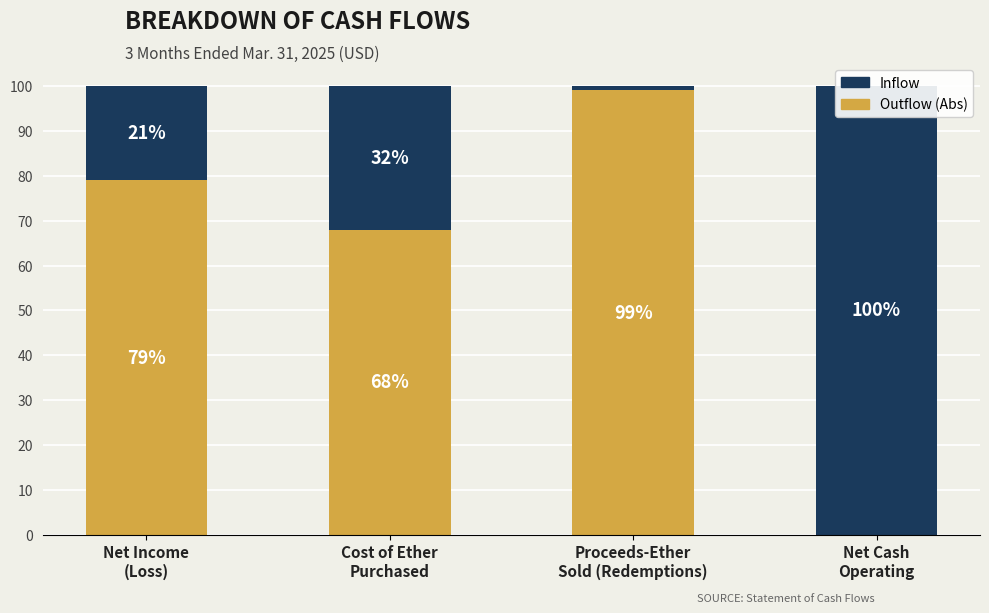

What is the average value of the Outflow (Abs) series?

62